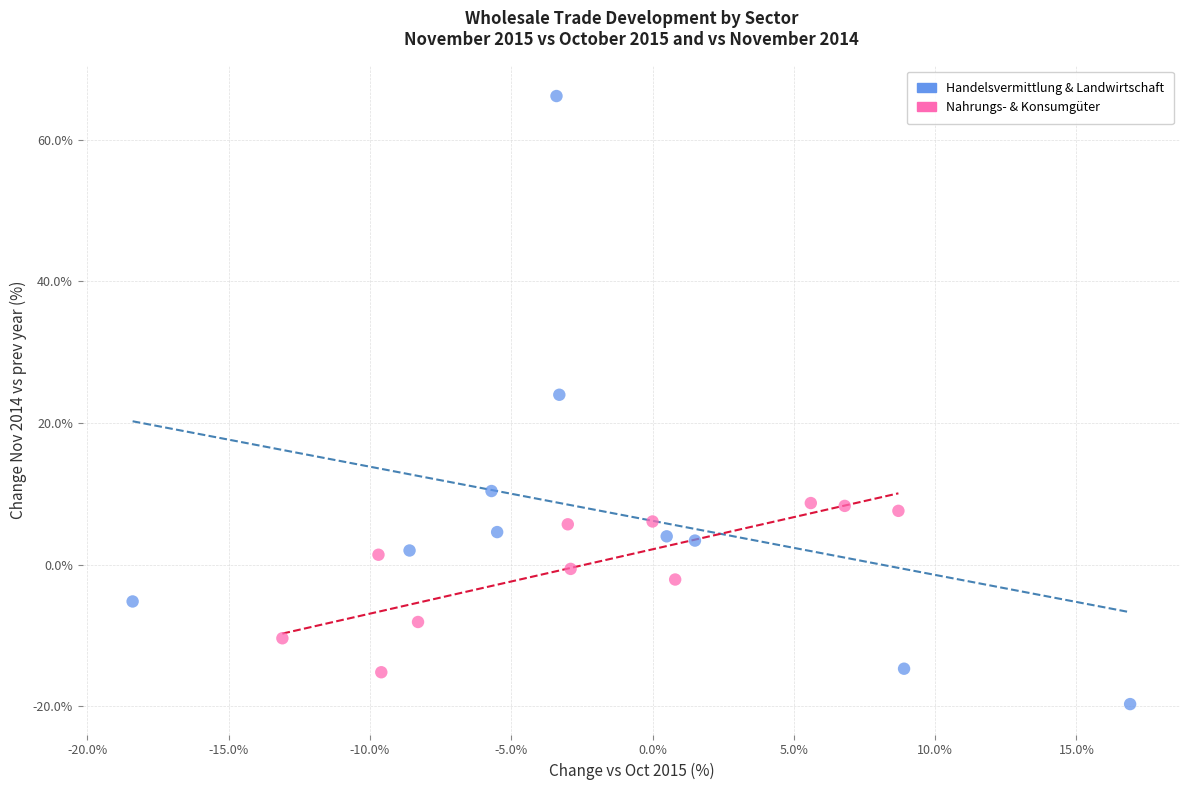

Which series has the largest Y range (max minus min)?

Handelsvermittlung & Landwirtschaft